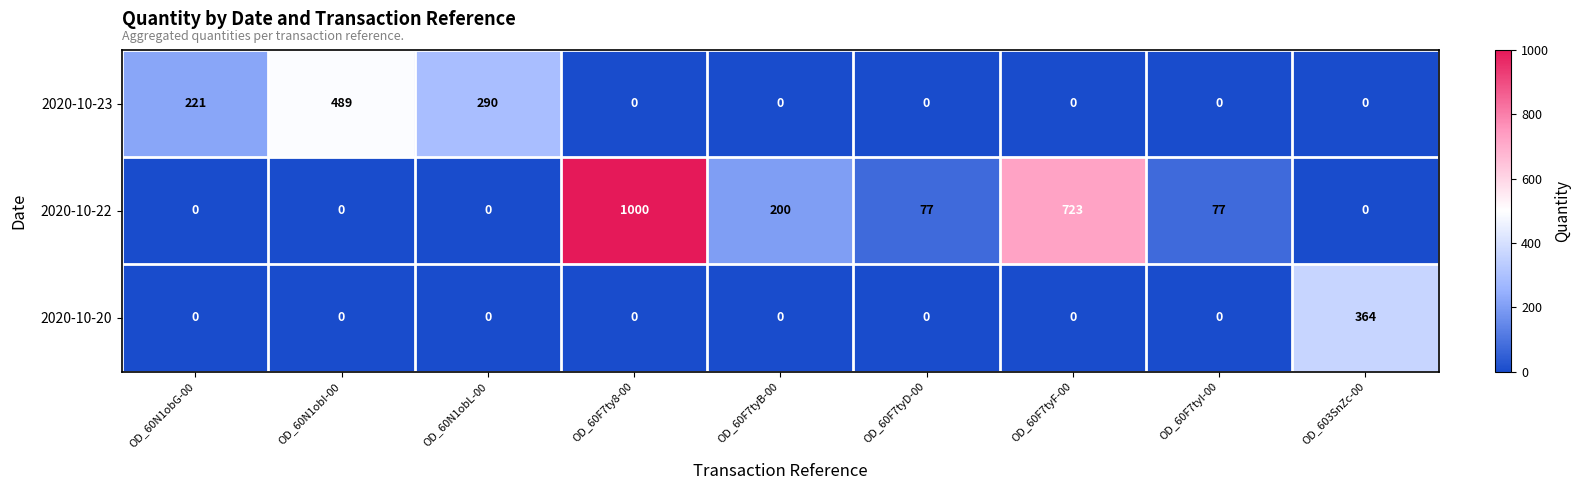

What is the average value of the 2020-10-22 series?

231